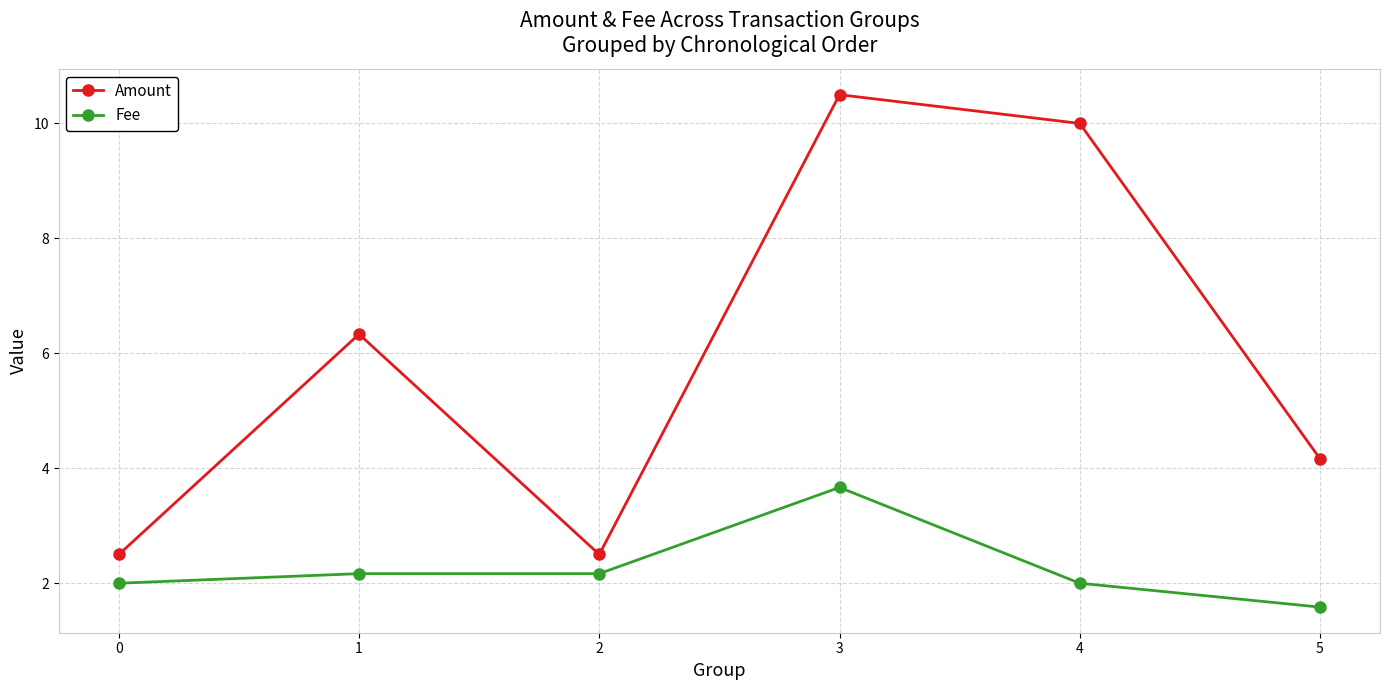

The value of Fee at 5 is 0.5. True or false?

False